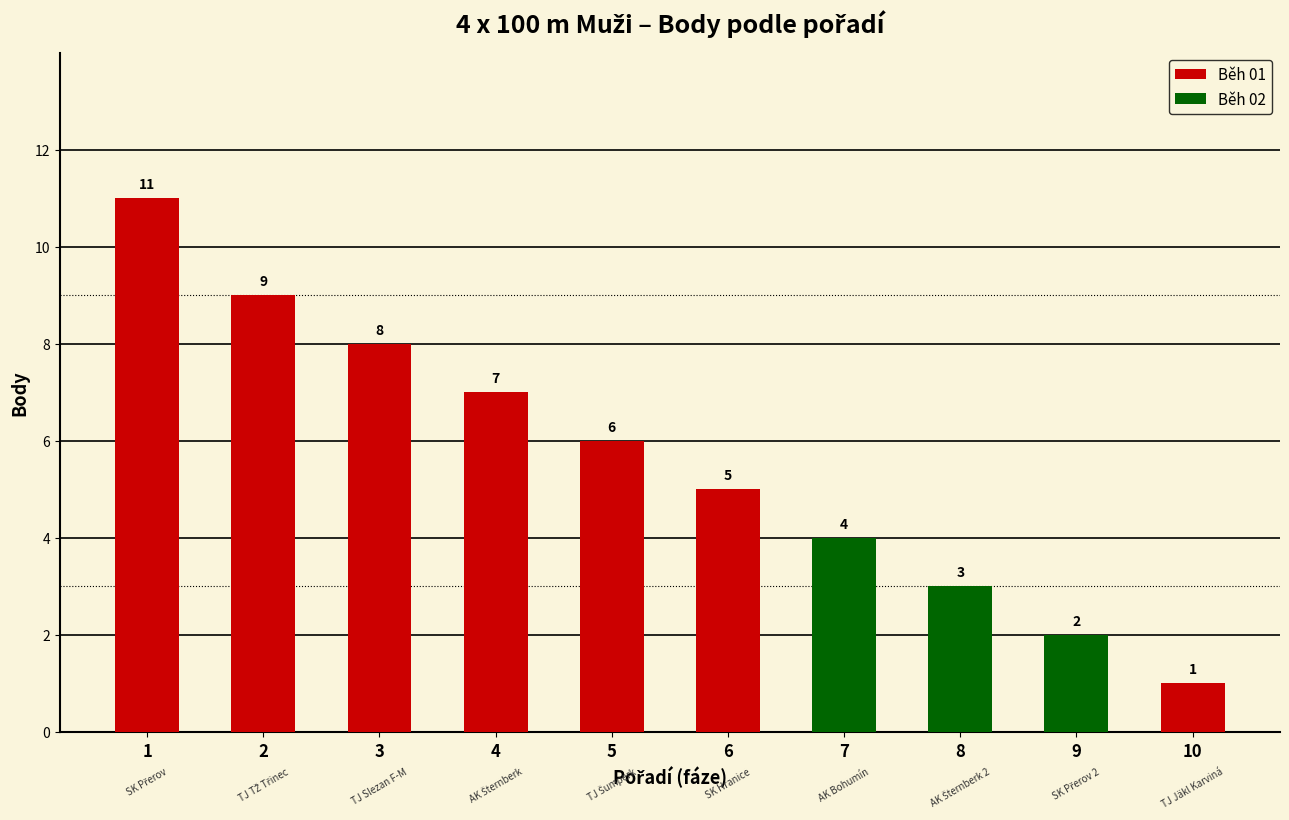

Reading left to right, extract all data points from this chart.

11	9	8	7	6	5	4	3	2	1